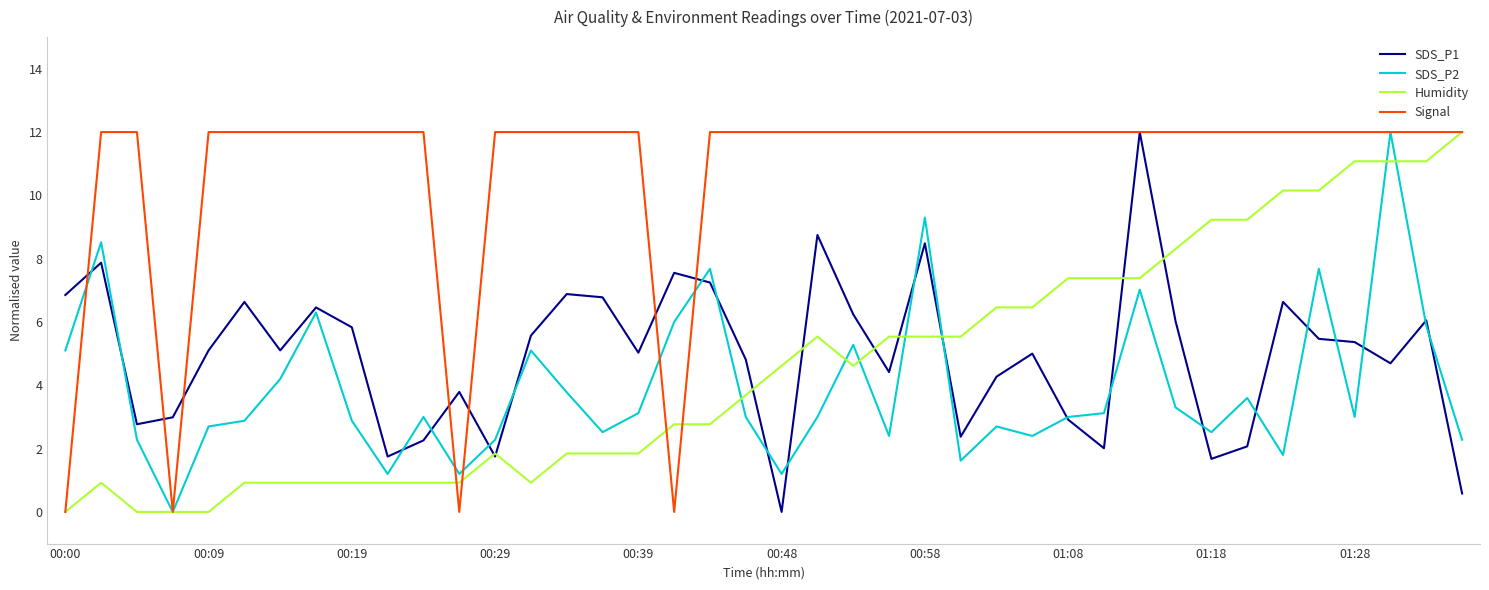

Which series has the largest total across all categories?

Signal